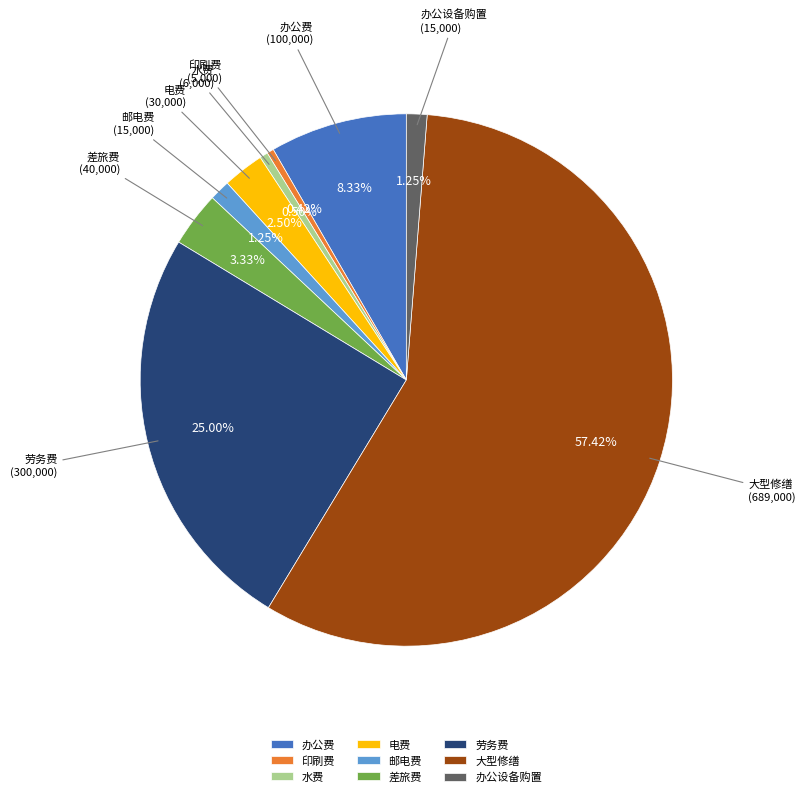

What is the ratio of the value at 差旅费 to the value at 印刷费?

8.0